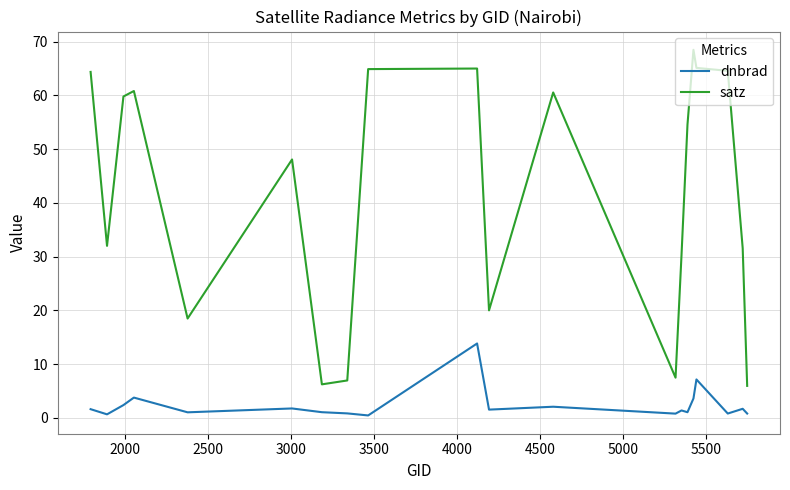

What is the maximum value for dnbrad?

13.8